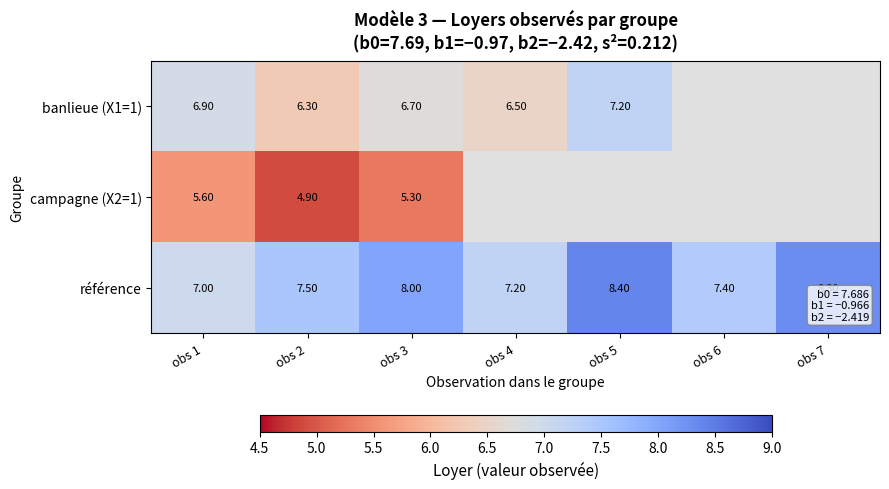

At which category is the sum across all series the highest?

obs 3